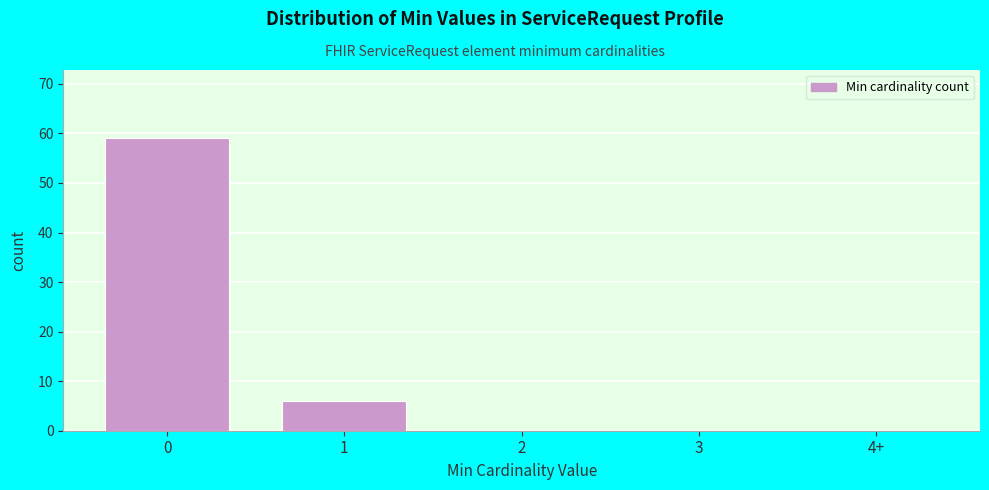

Reading left to right, transcribe all the data shown in this chart.

0=59	1=6	2=0	3=0	4+=0